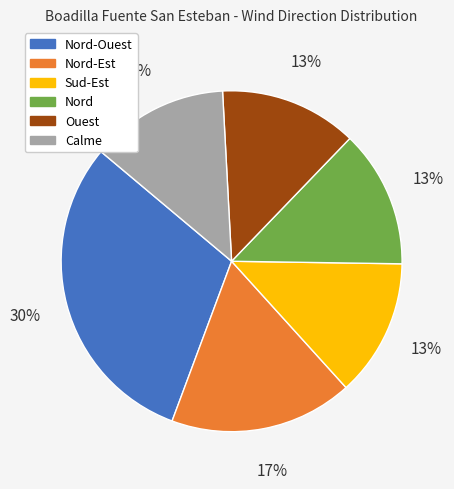

How many slices are in this pie chart?

6